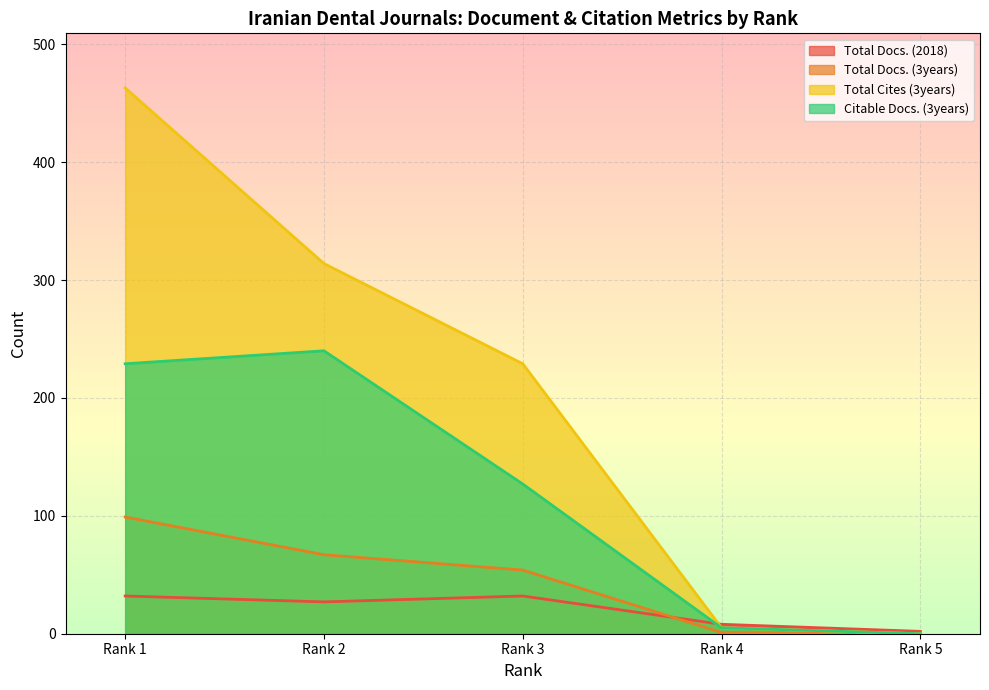

At Rank 2, list the series in order from largest to smallest.

Total Cites (3years), Citable Docs. (3years), Total Docs. (3years), Total Docs. (2018)